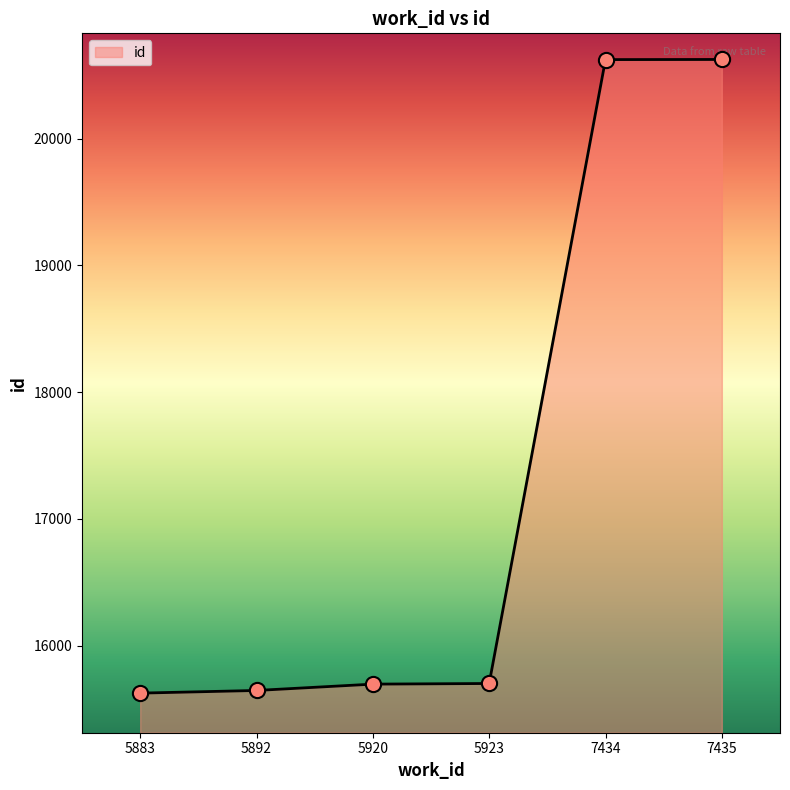

What is the change in value from 5883 to 5892?

+21